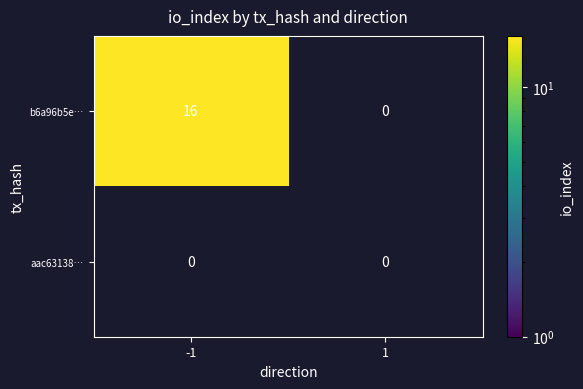

Which category has the highest value in the aac6313876249dfd88883a07882be3be8299c96 series?

-1